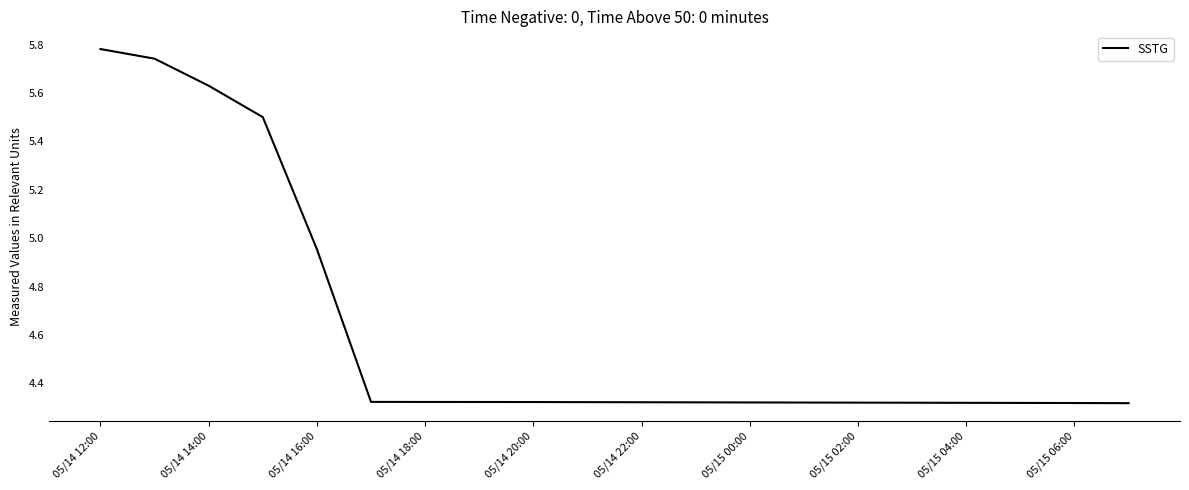

What is the difference between the maximum and minimum values?

1.5